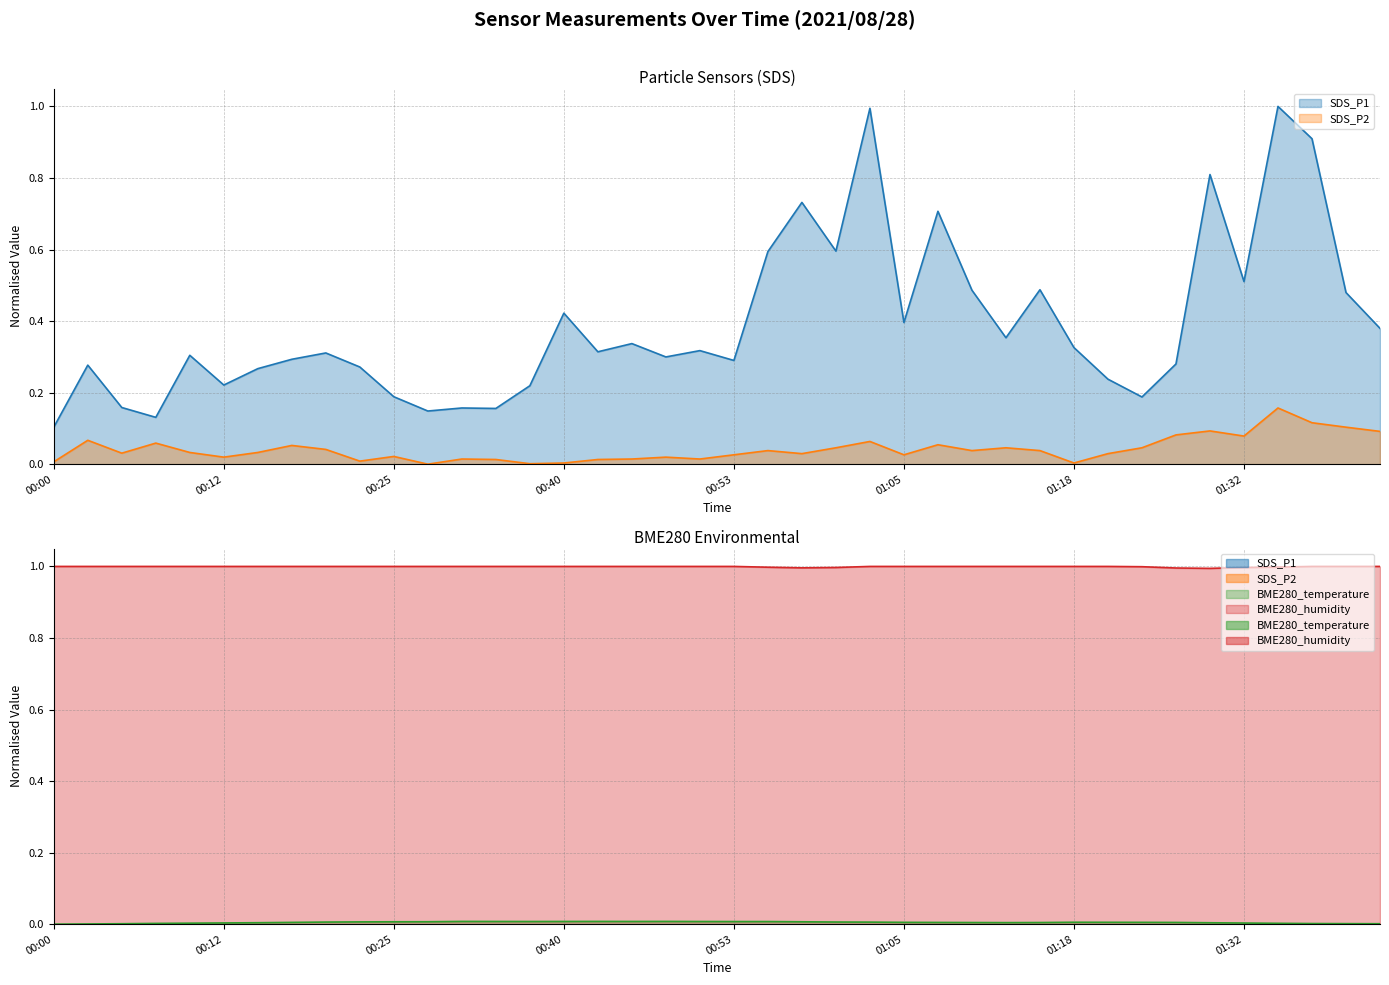

How many interior local valleys does the BME280_humidity series have?

2